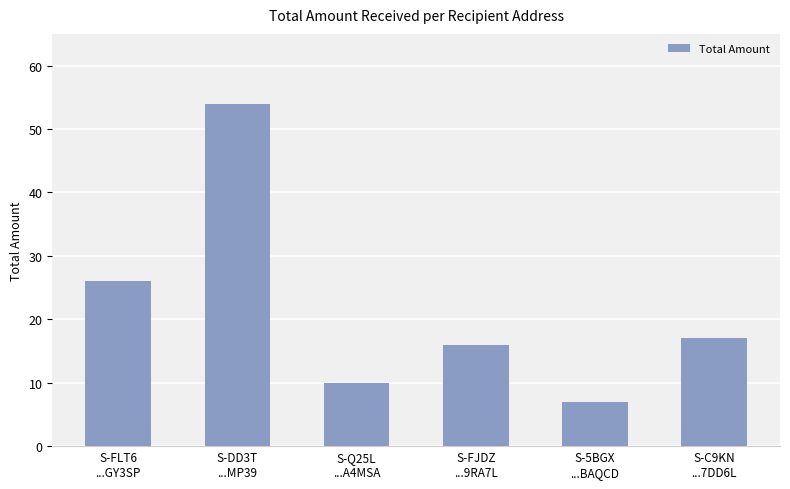

The value at S-5BGX
...BAQCD is 12. True or false?

False